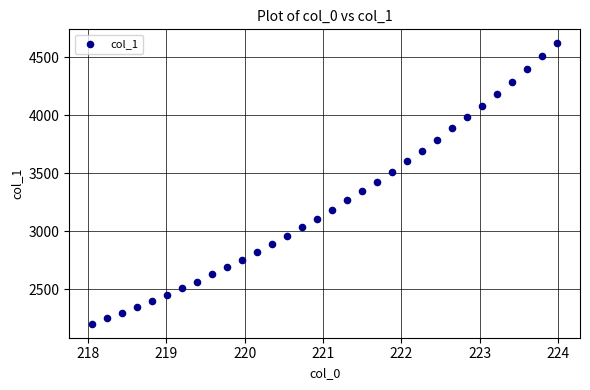

What is the range of X values (max minus min)?

5.9